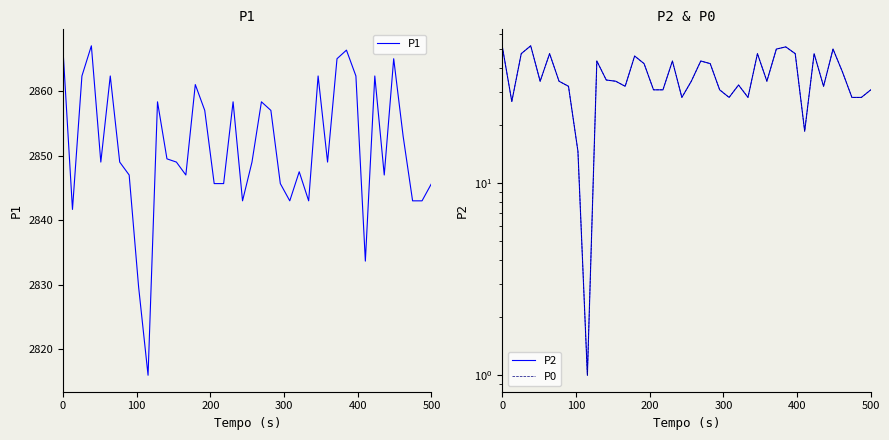

How many data points in P2 are above 34?

18